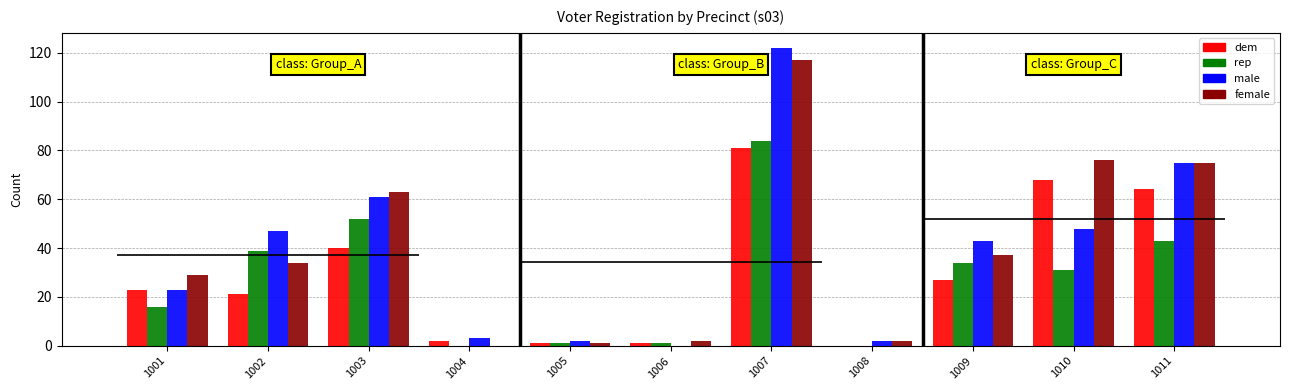

At which label is female closest to 58?

1003